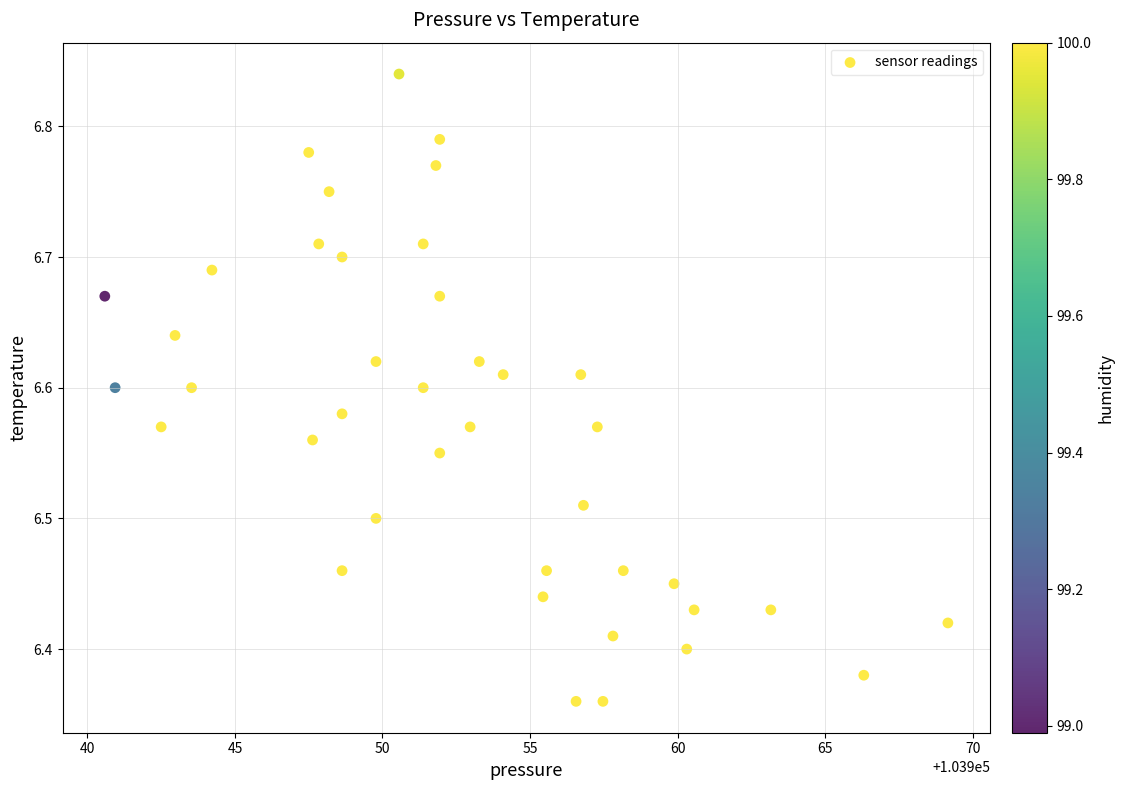

What is the range of X values (max minus min)?

28.6